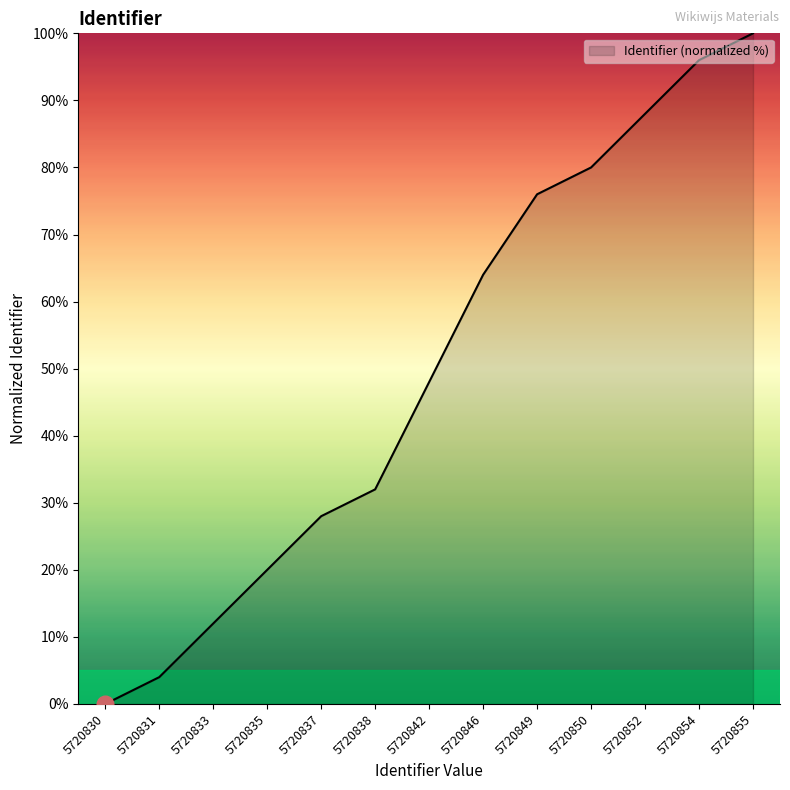

List the labels in order of value, largest first.

5720855, 5720854, 5720852, 5720850, 5720849, 5720846, 5720842, 5720838, 5720837, 5720835, 5720833, 5720831, 5720830